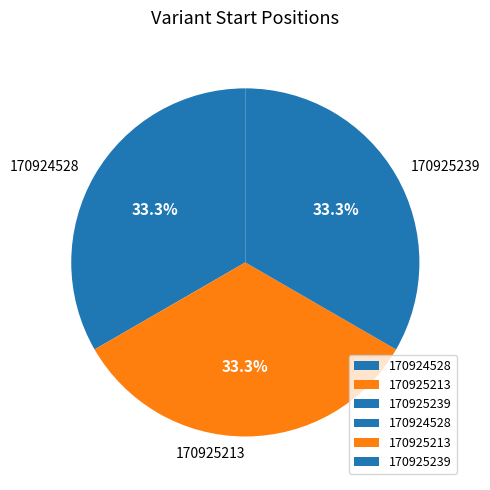

What percentage do 170925213 and 170924528 together represent?

66.7%